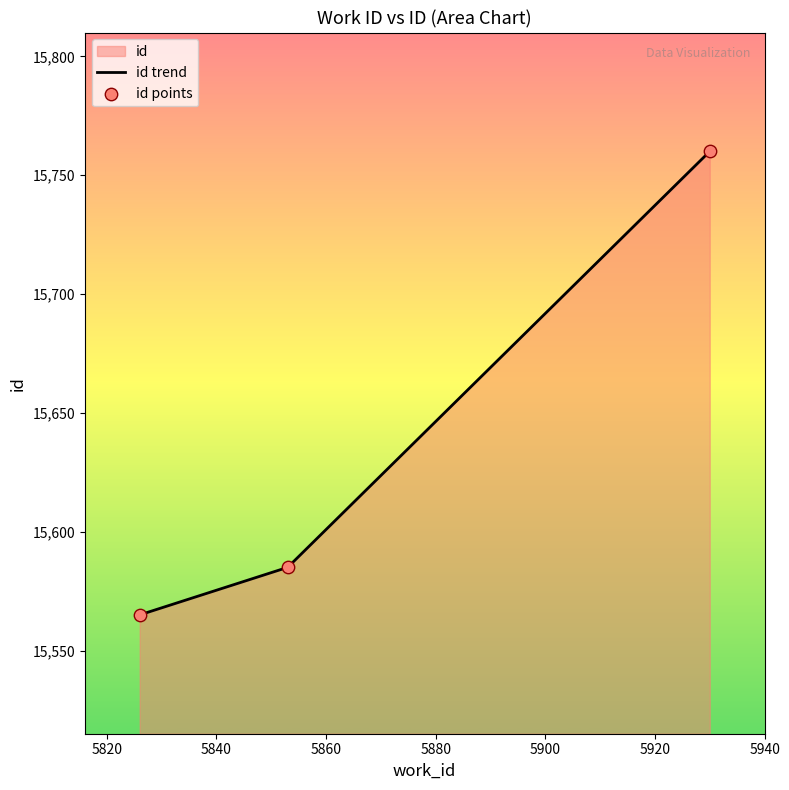

Which series reaches the maximum Y coordinate?

id trend